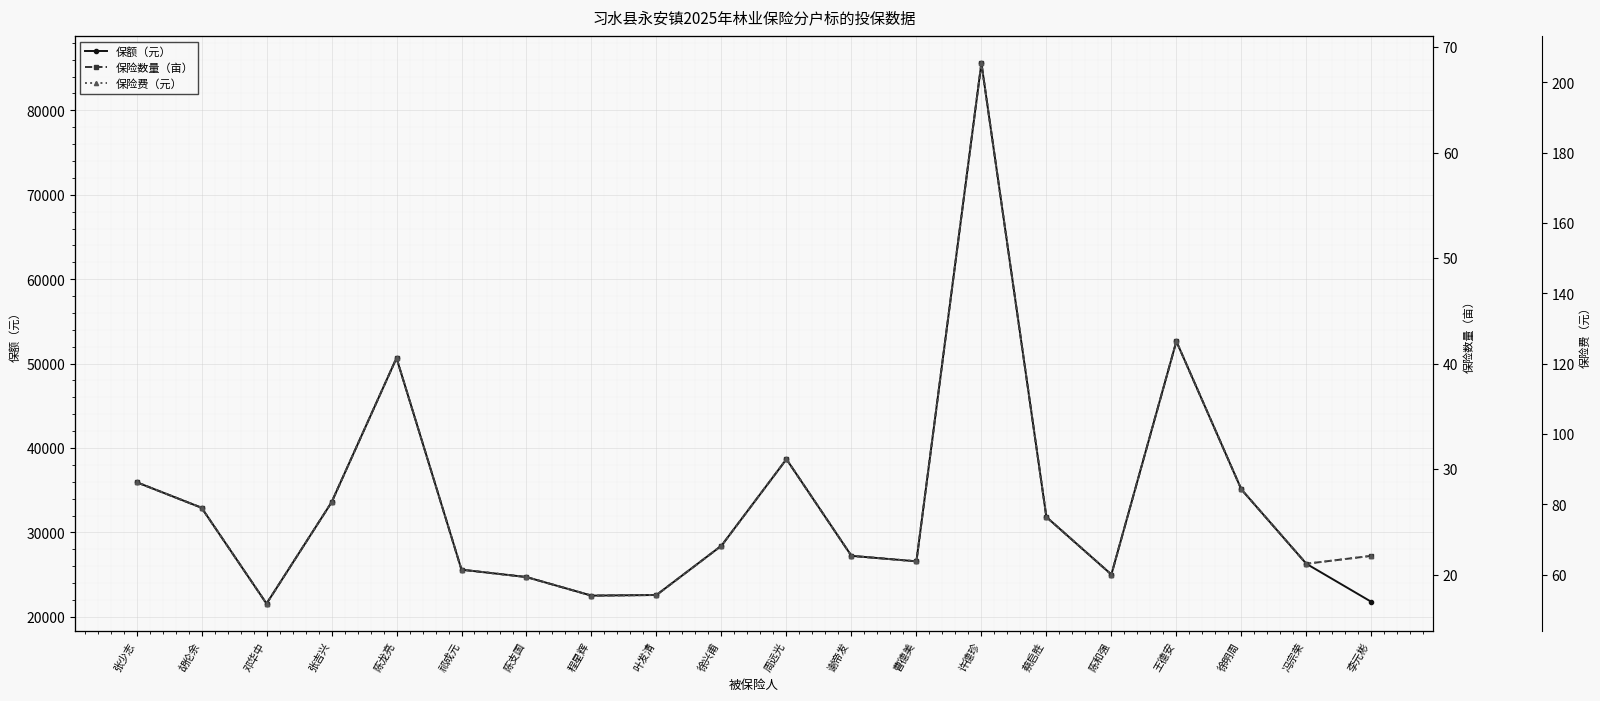

In 保险费（元）, how many points are lower than both neighbors (excluding endpoints)?

5